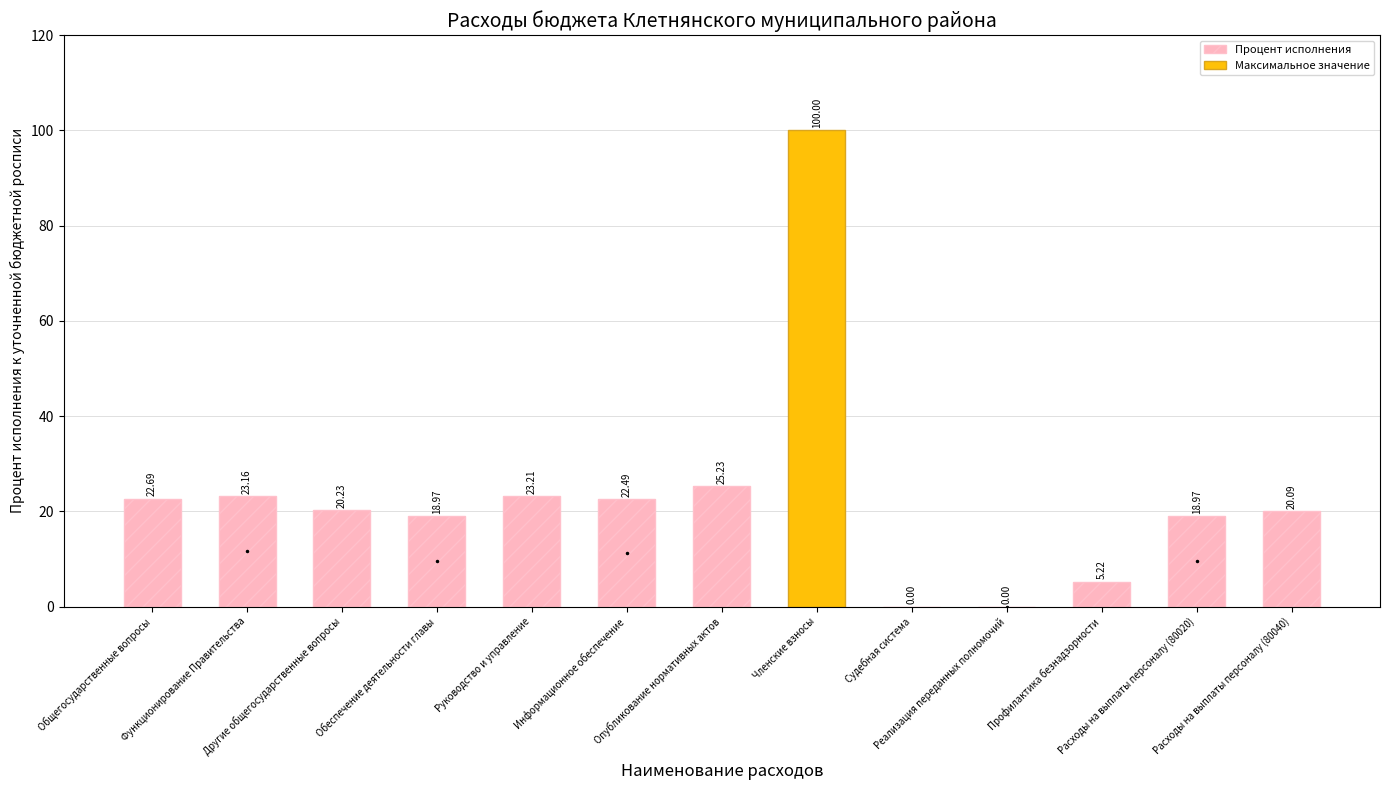

What is the sum of all values?

300.3